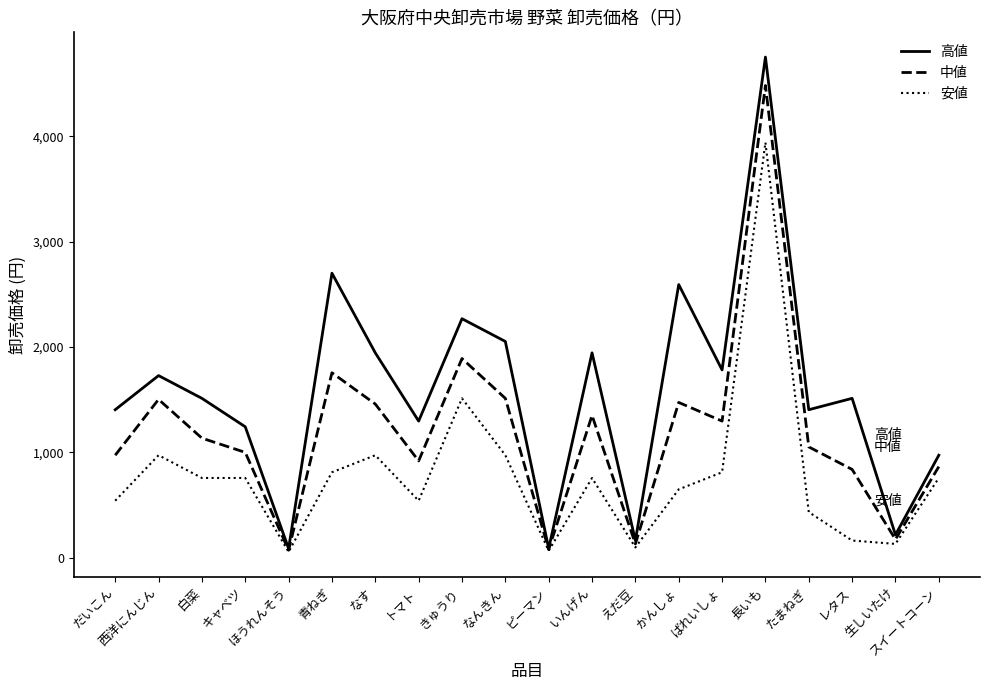

Between 青ねぎ and 長いも, which series saw the biggest shift?

安値